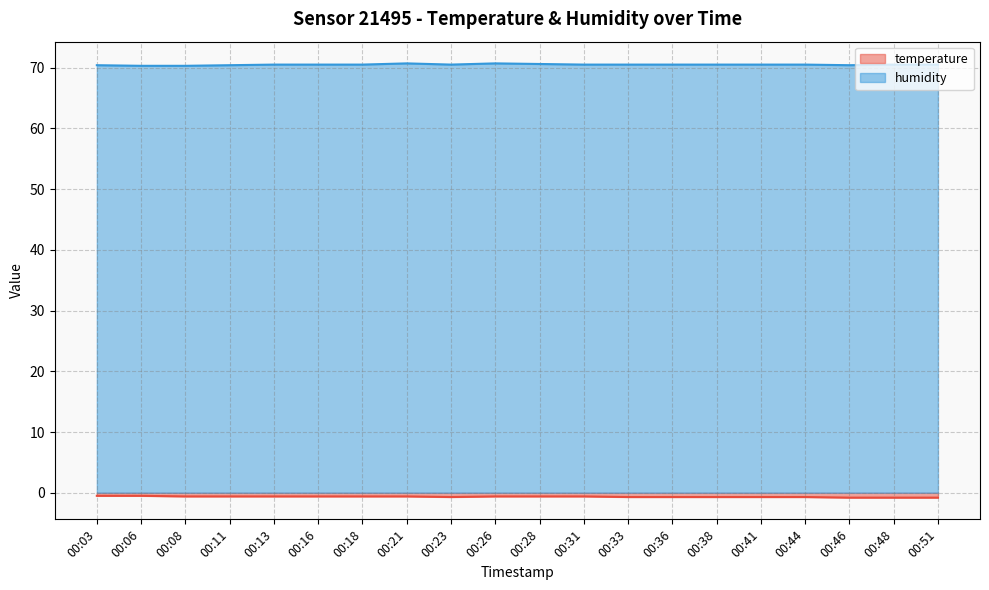

What is the difference between the highest and lowest values at 00:11?

71.0